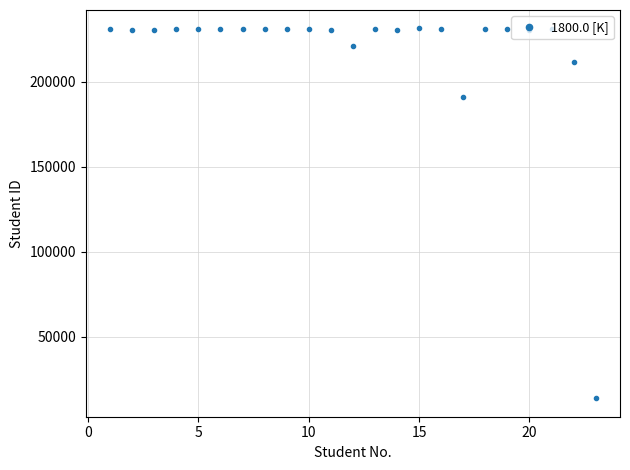

What is the smallest value displayed?

13869